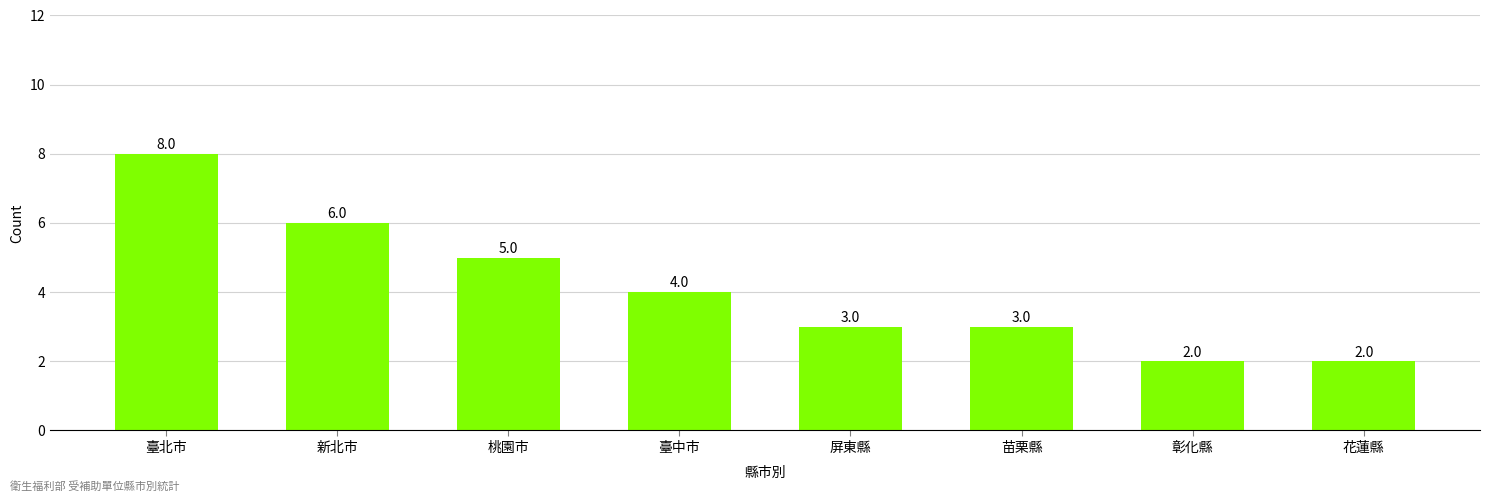

Reading left to right, list all the values displayed in this chart.

8	6	5	4	3	3	2	2